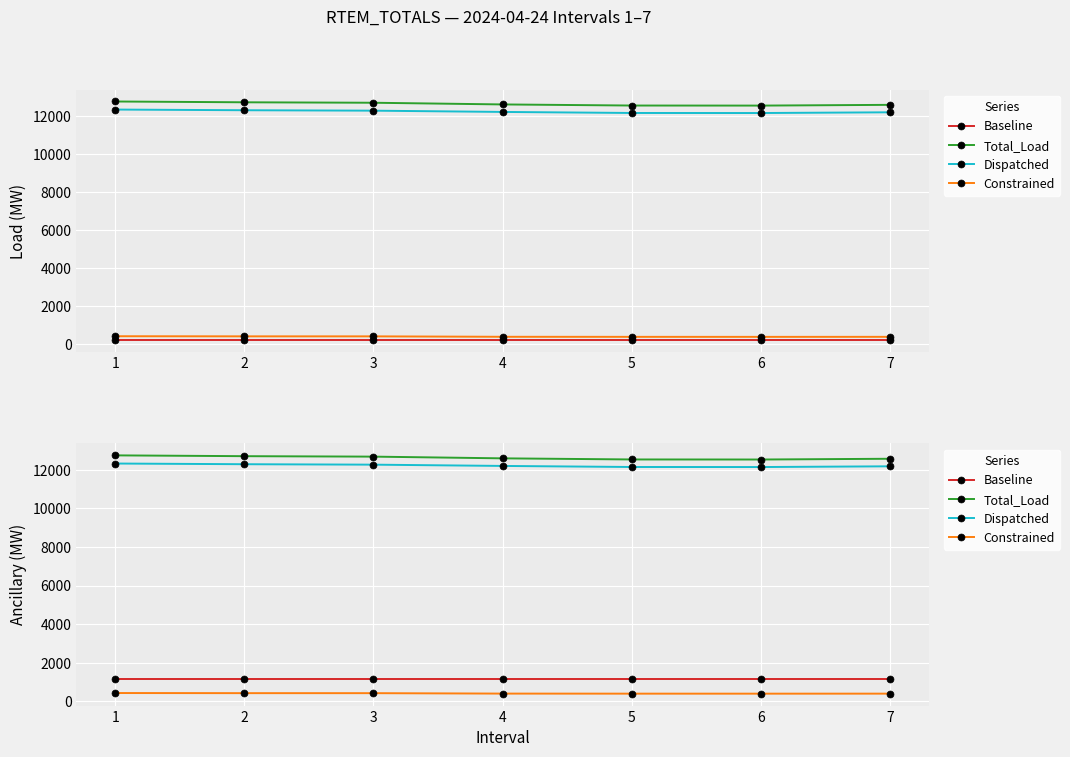

Which series changed the most between 1 and 3?

Total_Load